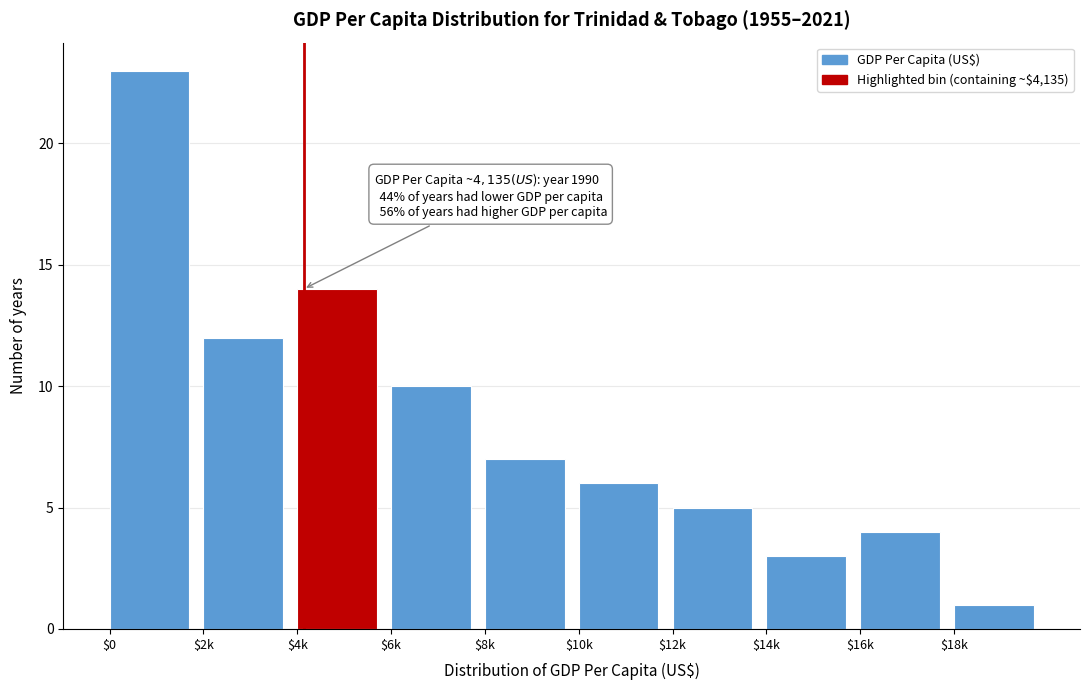

Reading right to left, transcribe all the data shown in this chart.

1	4	3	5	6	7	10	14	12	23